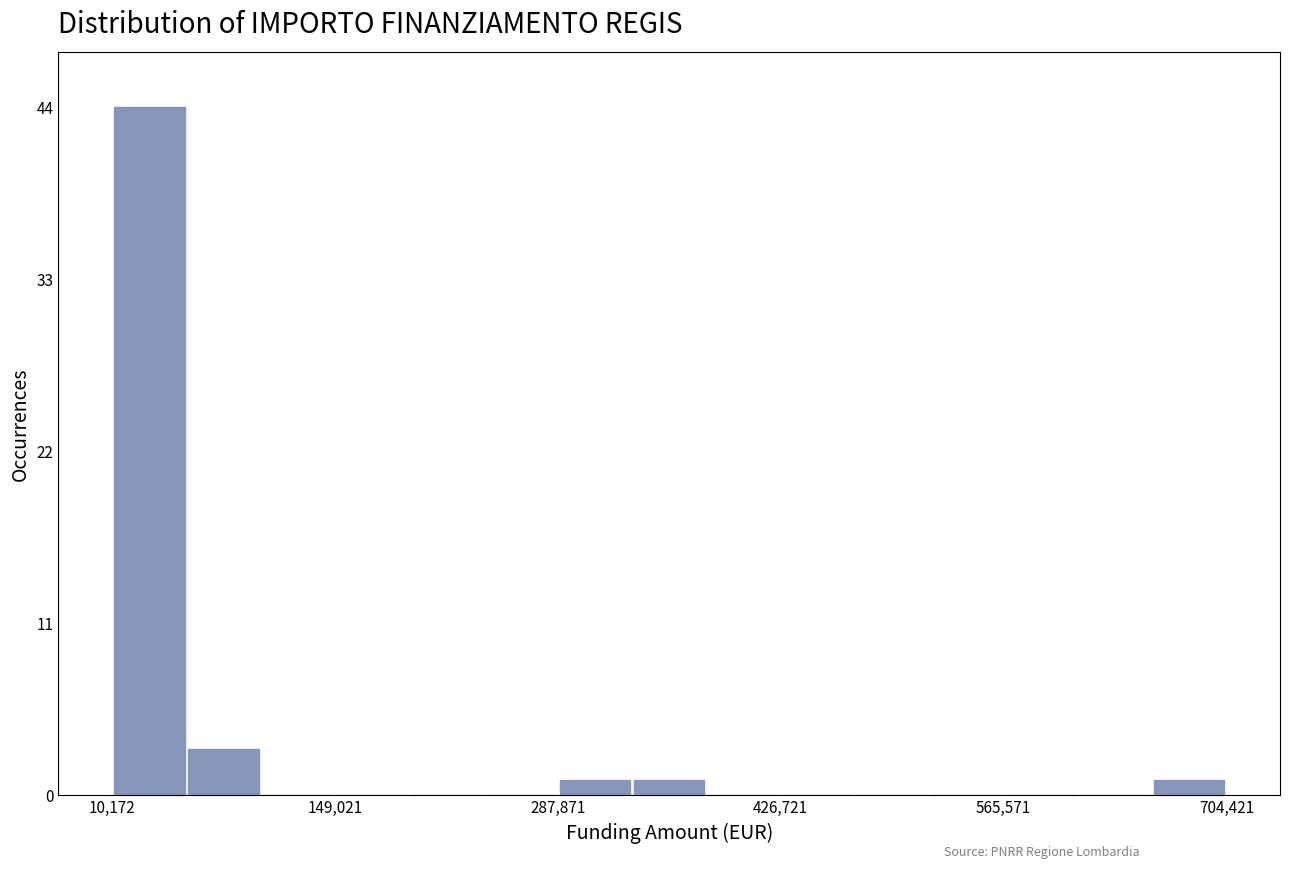

Read against the x-axis, roughly where is the centre of the tallest bar?

40000